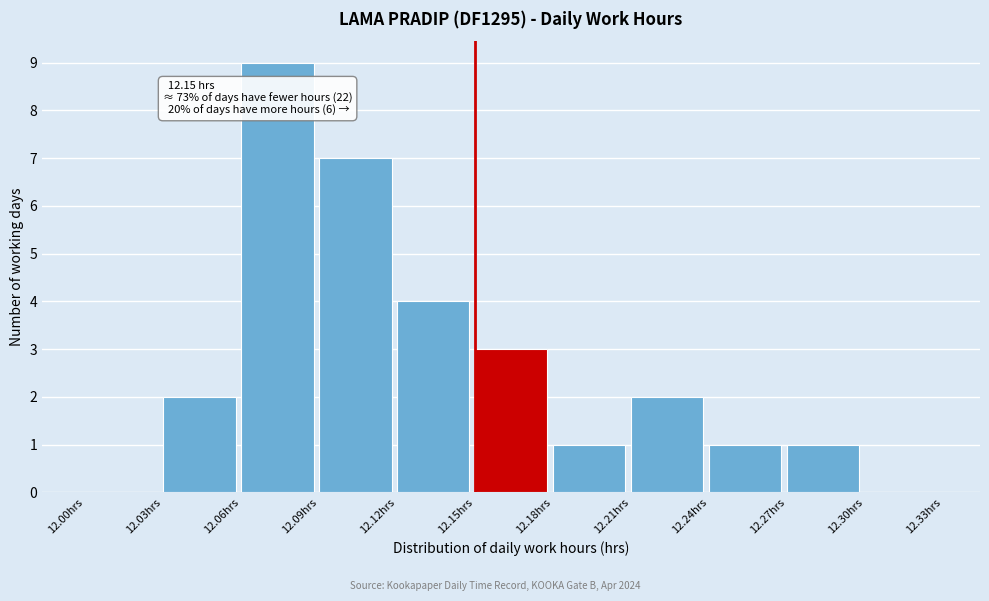

Which range on the x-axis has the tallest bar?

12.06 to 12.09